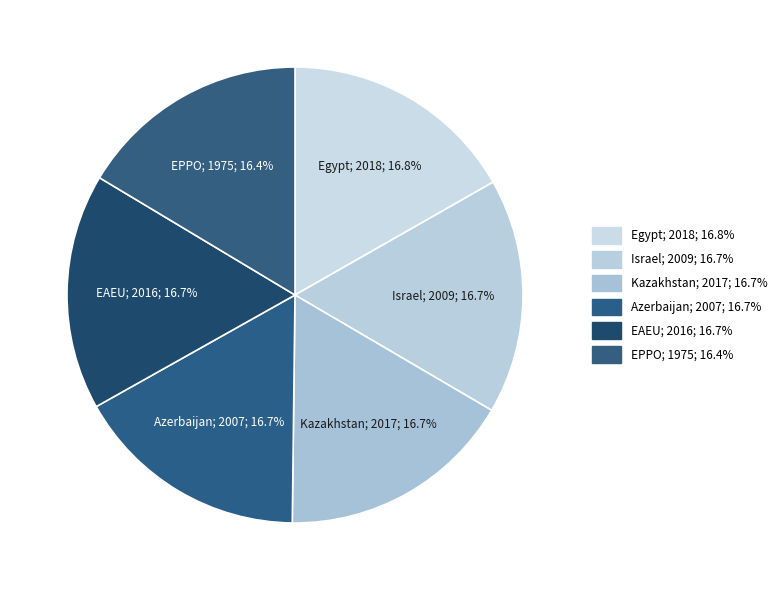

Which has a higher value, Kazakhstan or Azerbaijan?

Kazakhstan